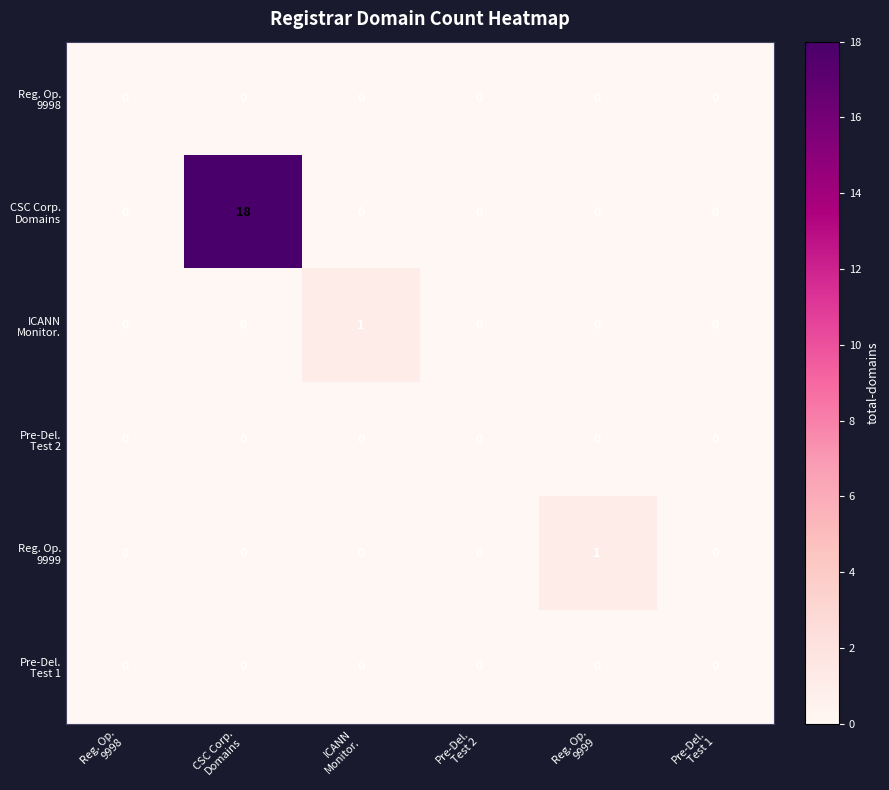

What is the maximum value shown in the chart?

18